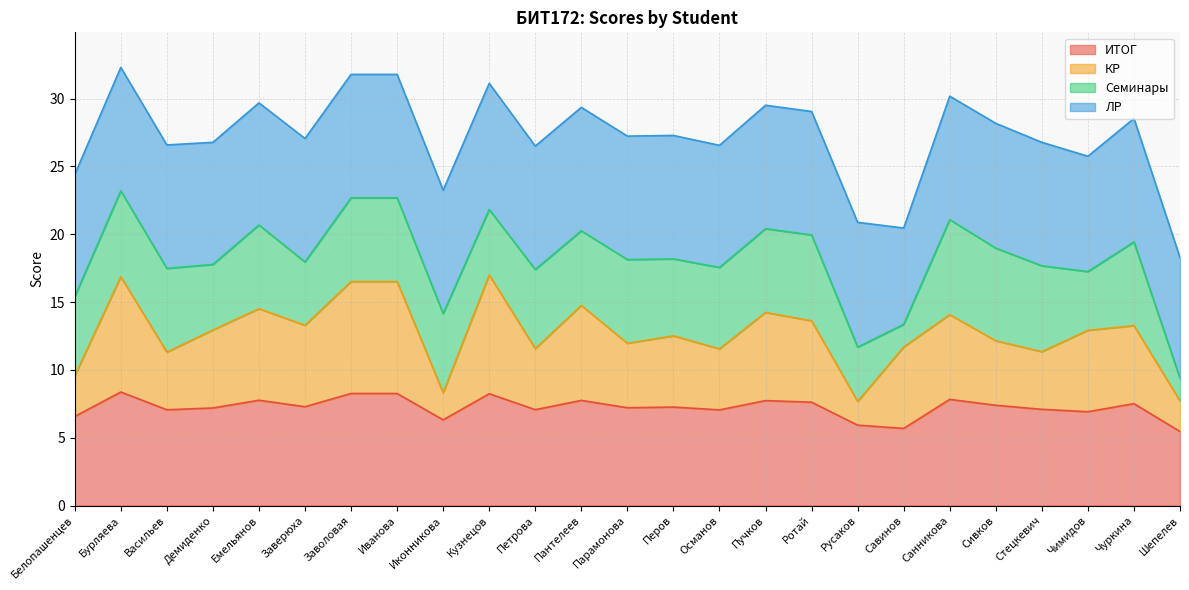

The ИТОГ series shows 7.3 at Заверюха. True or false?

True